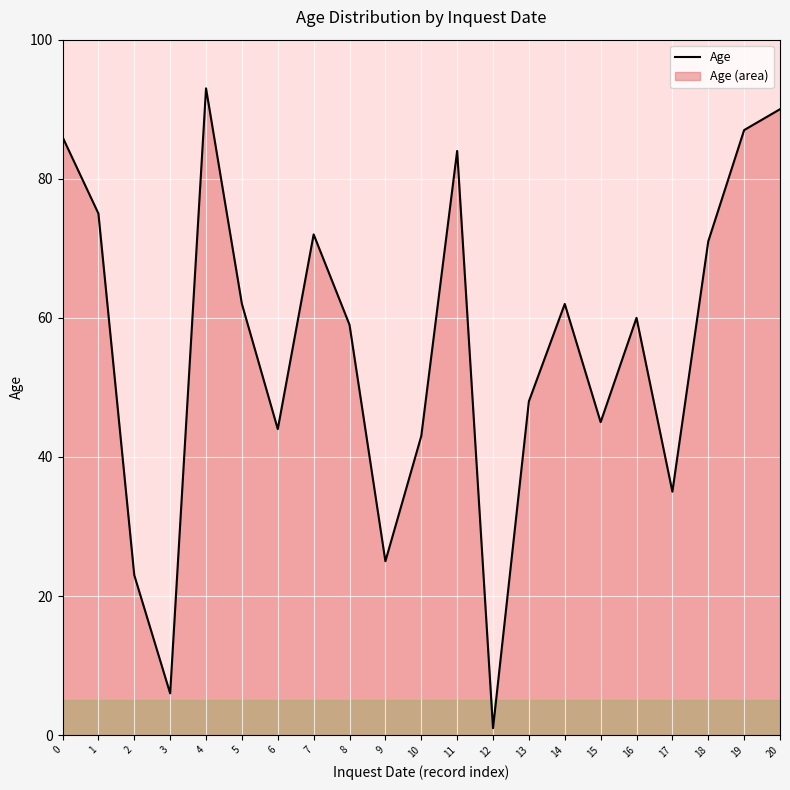

At which category does the data reach its first local peak?

4